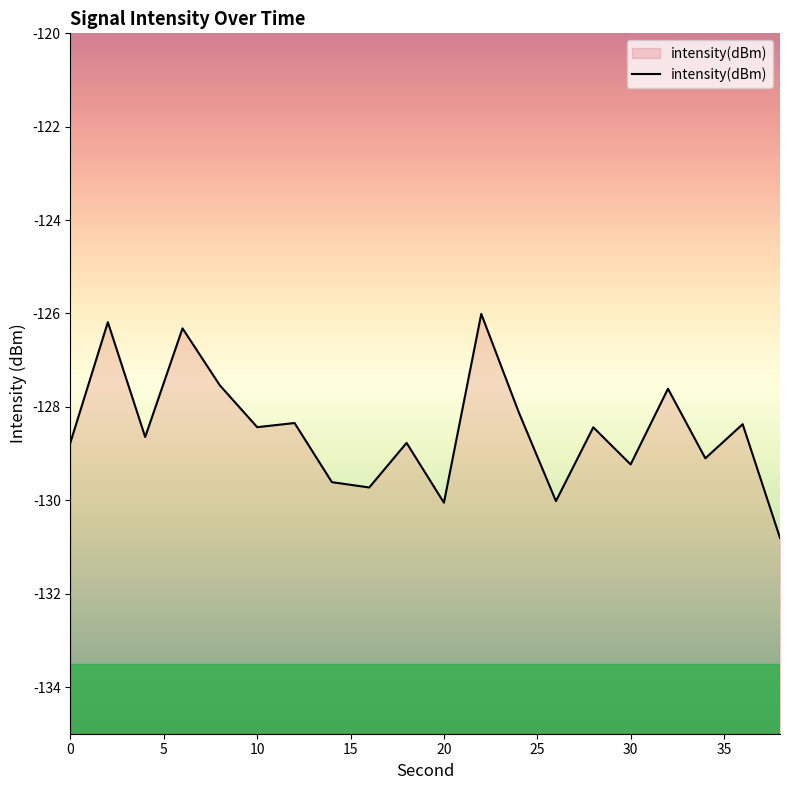

At which label does the data first exceed -128?

2